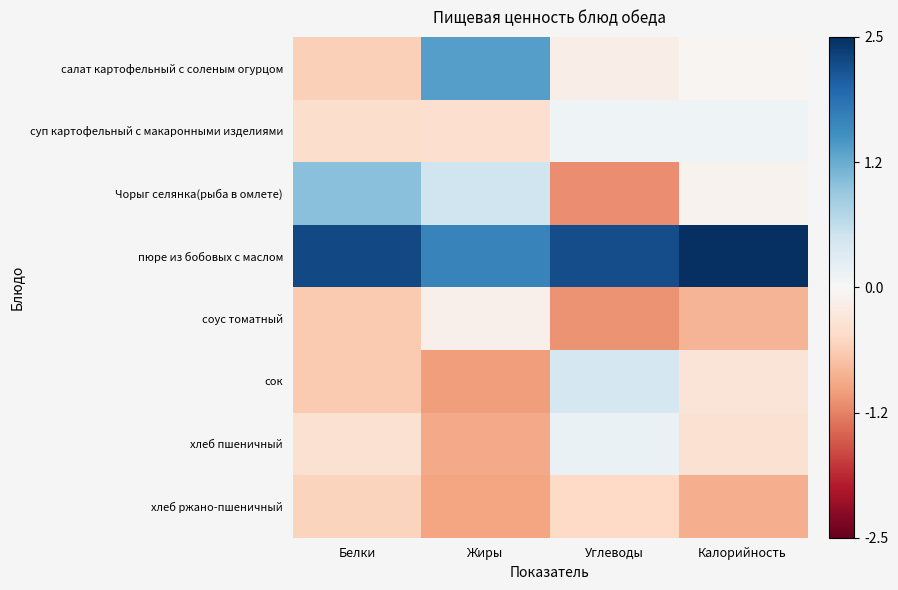

What is the greatest value displayed?

2.5